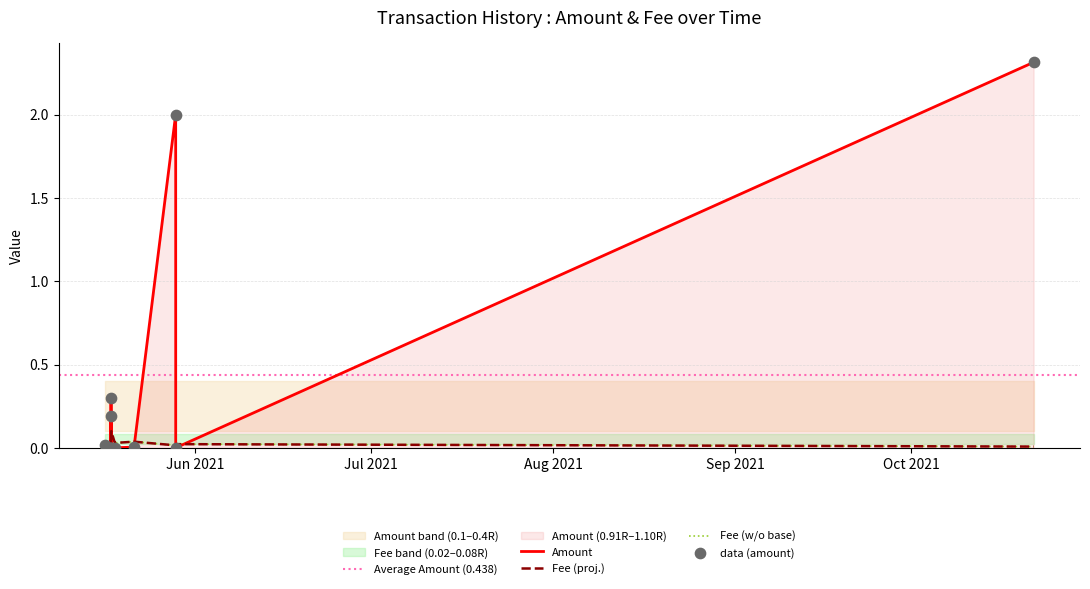

Which series has the largest total across all categories?

Amount